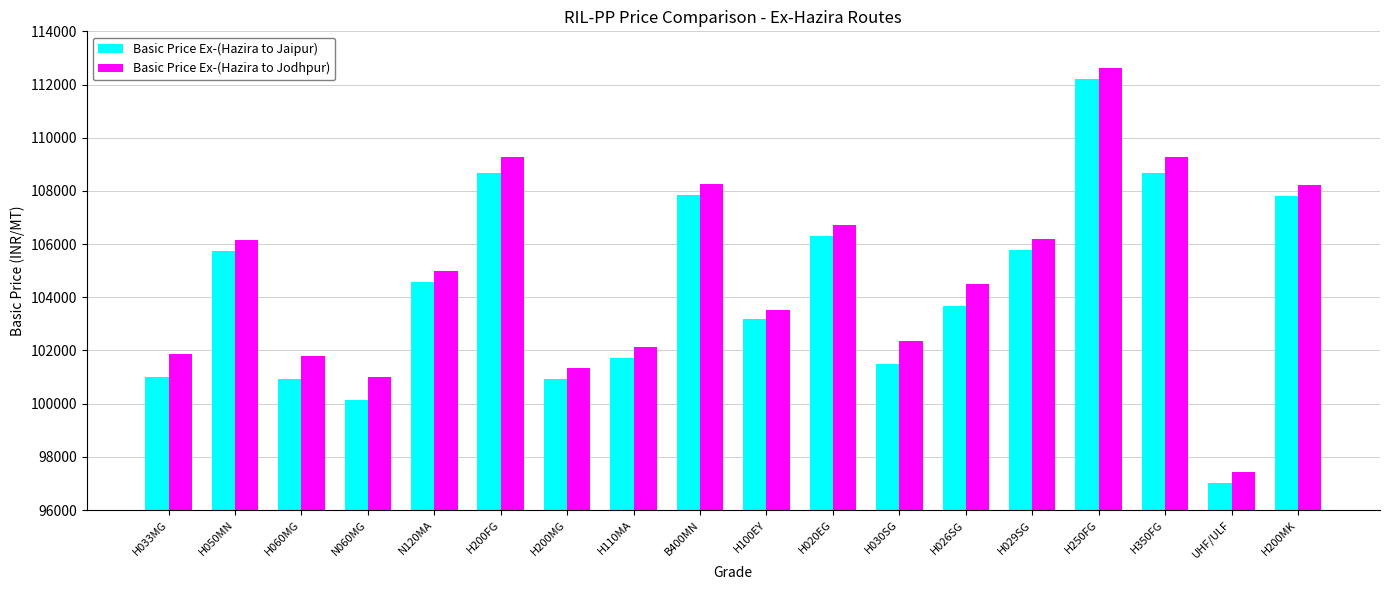

Read the Basic Price Ex-(Hazira to Jaipur) value at H060MG.

100936